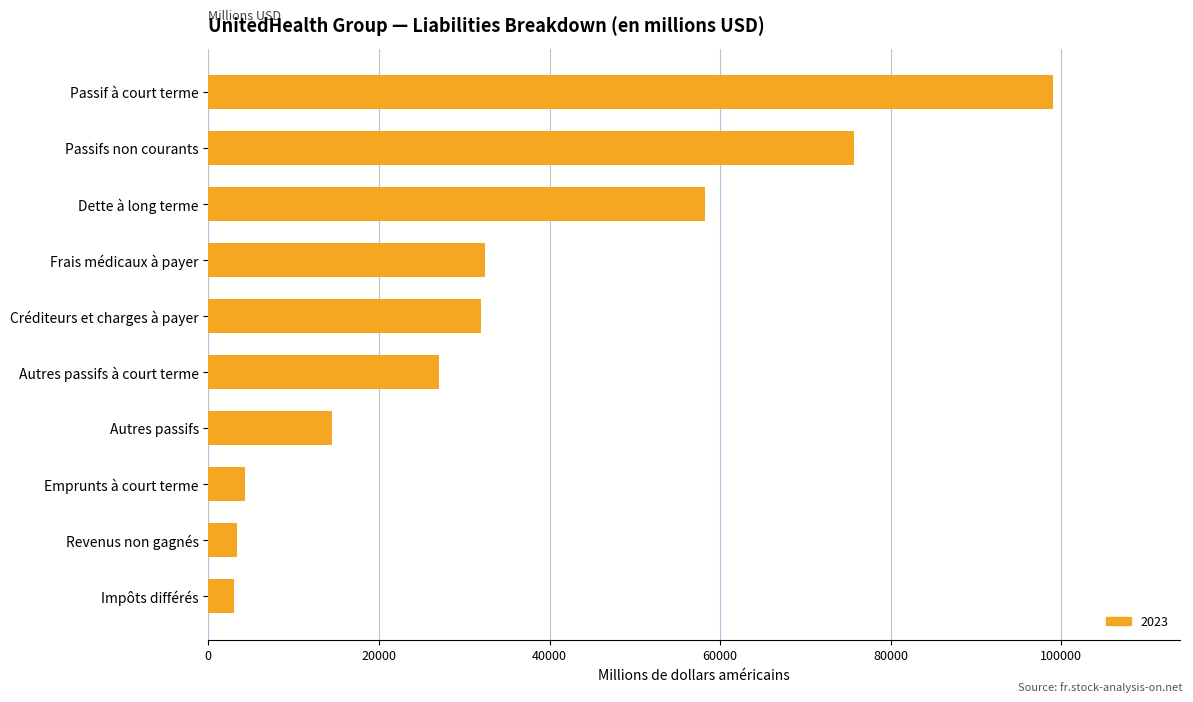

What is the sum of all values?

349602